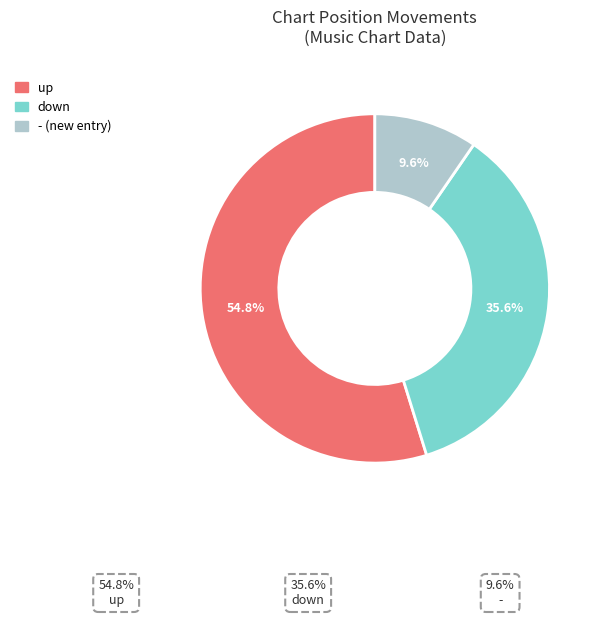

Is there a majority slice in this chart?

Yes